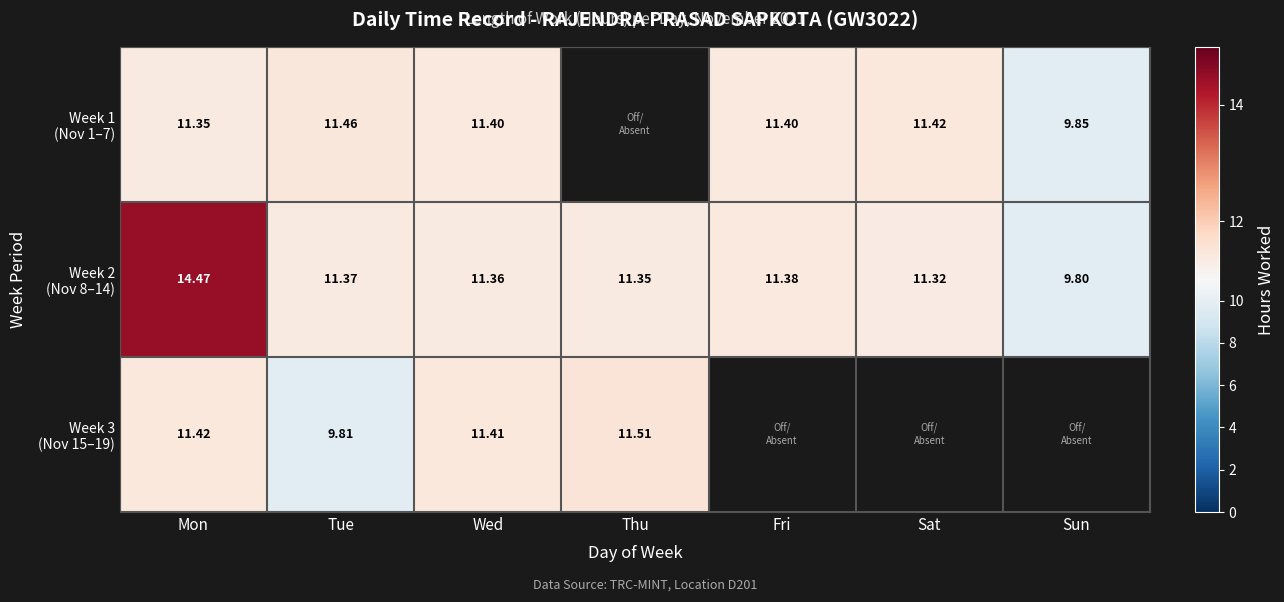

What value does the Week 1 (Nov 1–7) series have at Wed?

11.4